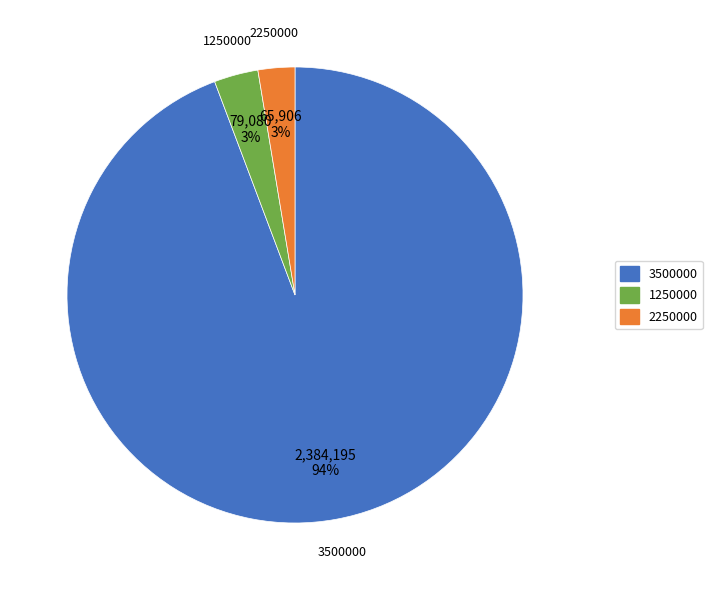

To the nearest percent, what is the average slice percentage?

33%